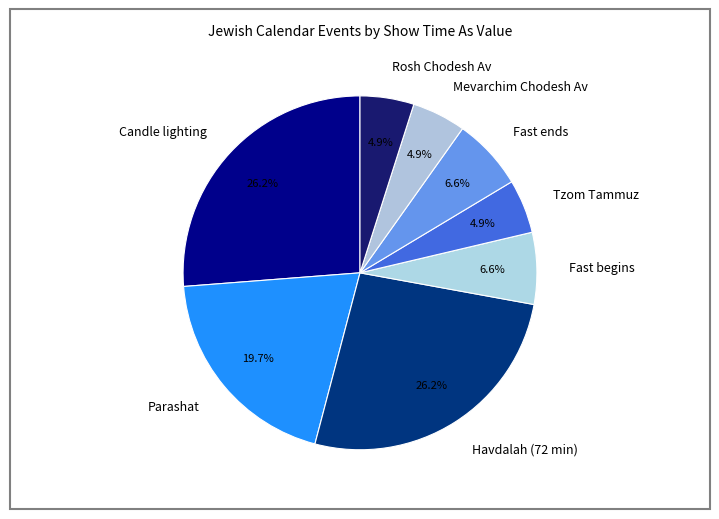

Is there a majority slice in this chart?

No